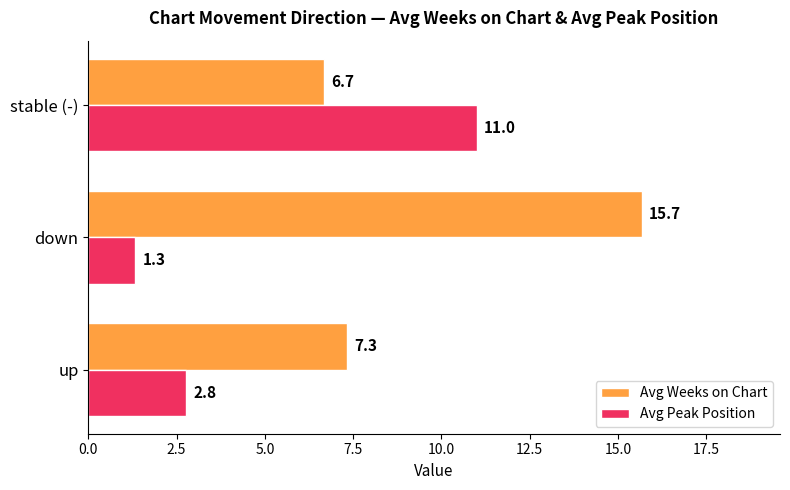

What is the sum of the Avg Peak Position values at down and up?

4.1